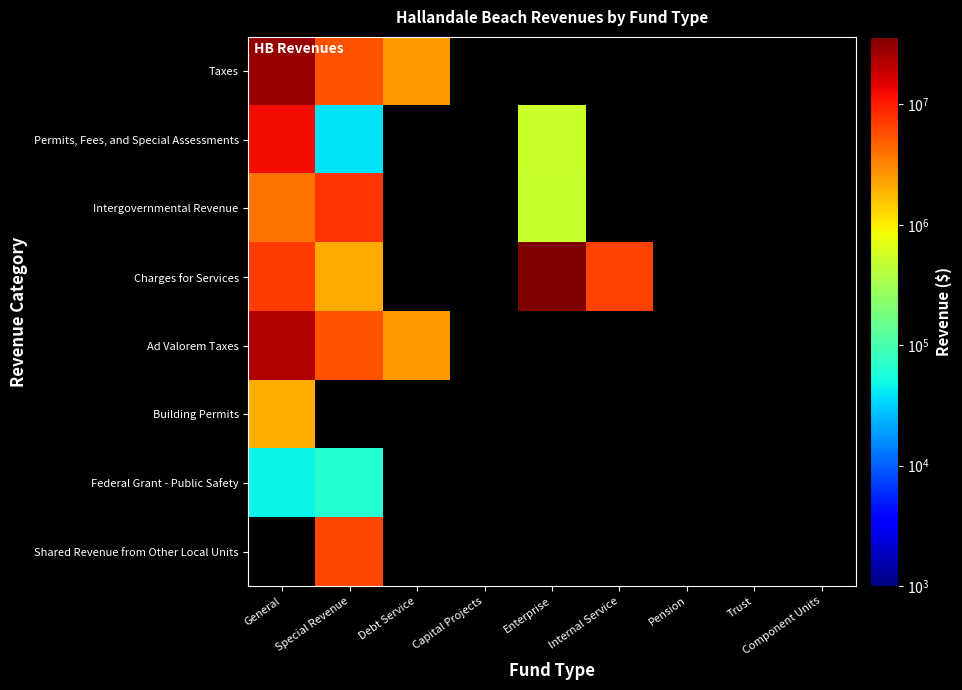

How many distinct data groups are displayed?

8